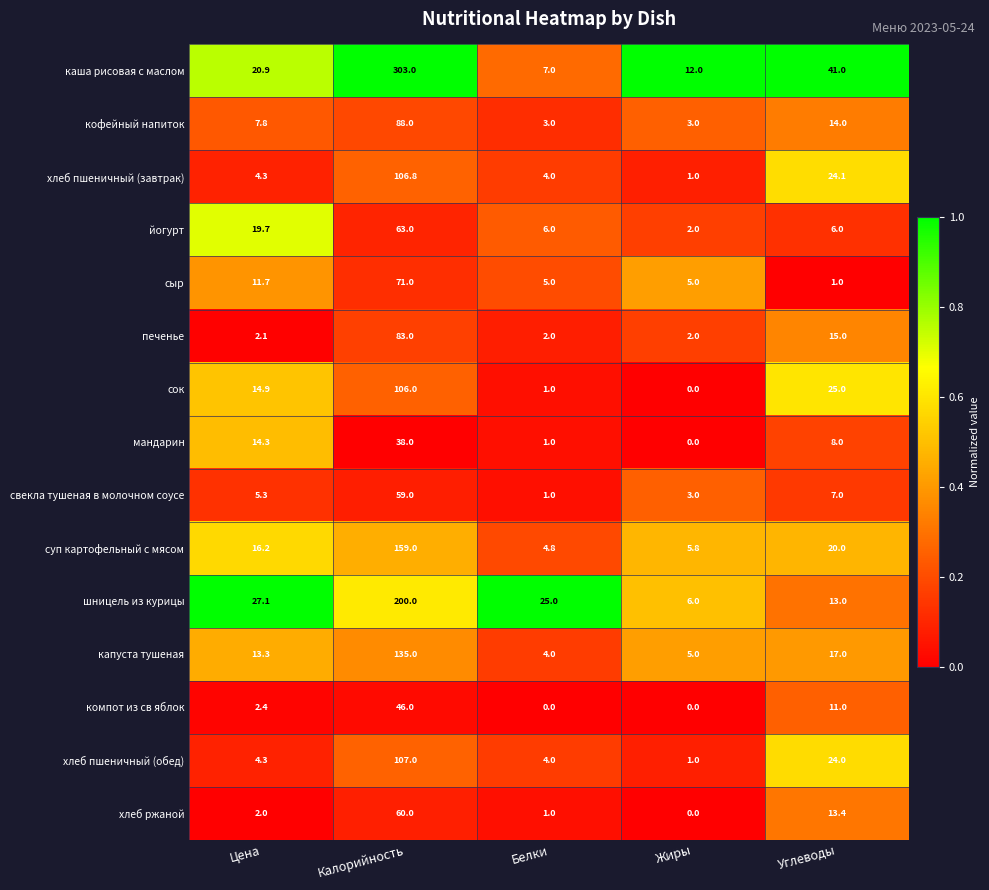

Rank the categories by хлеб ржаной value from highest to lowest.

Калорийность, Углеводы, Цена, Белки, Жиры